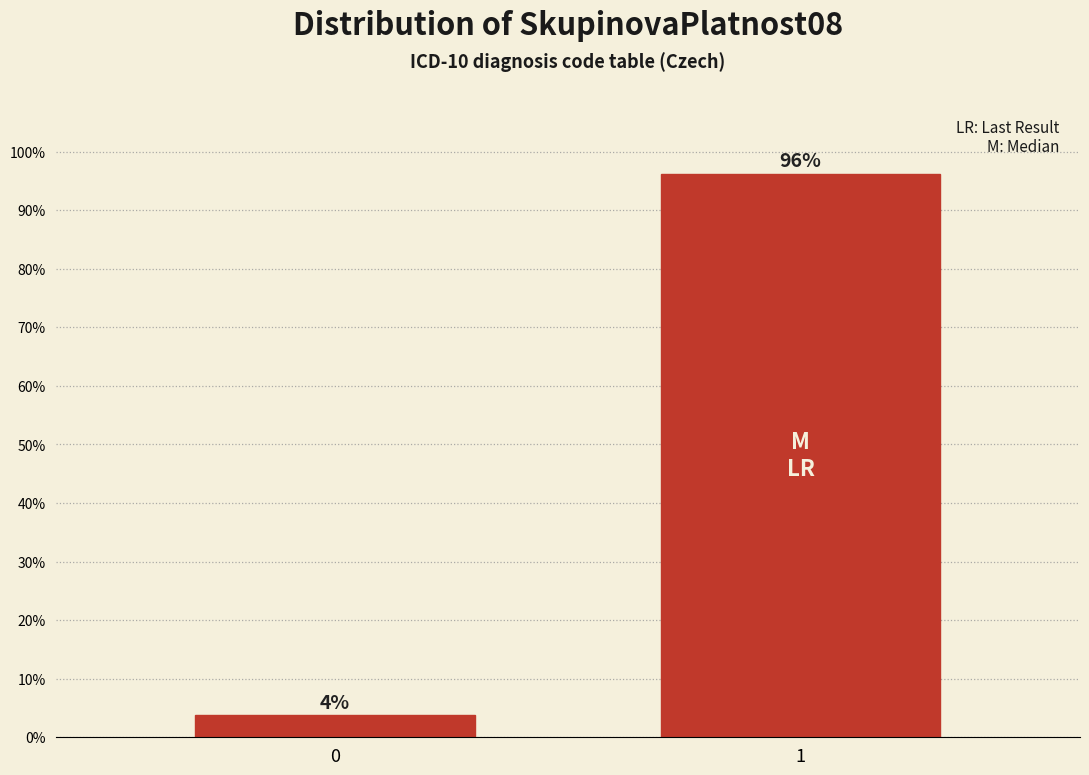

Rank the categories by value from highest to lowest.

1, 0